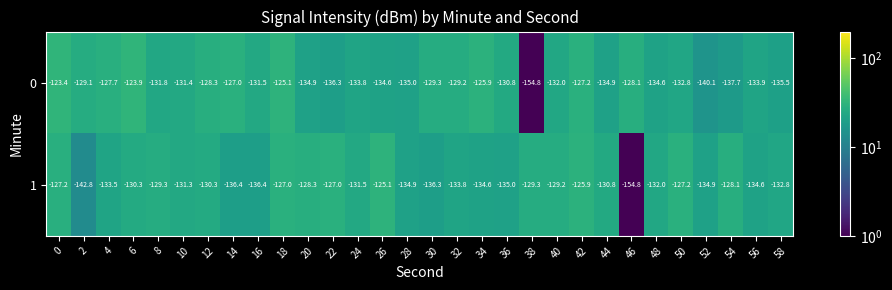

What is the smallest value displayed?

-154.8